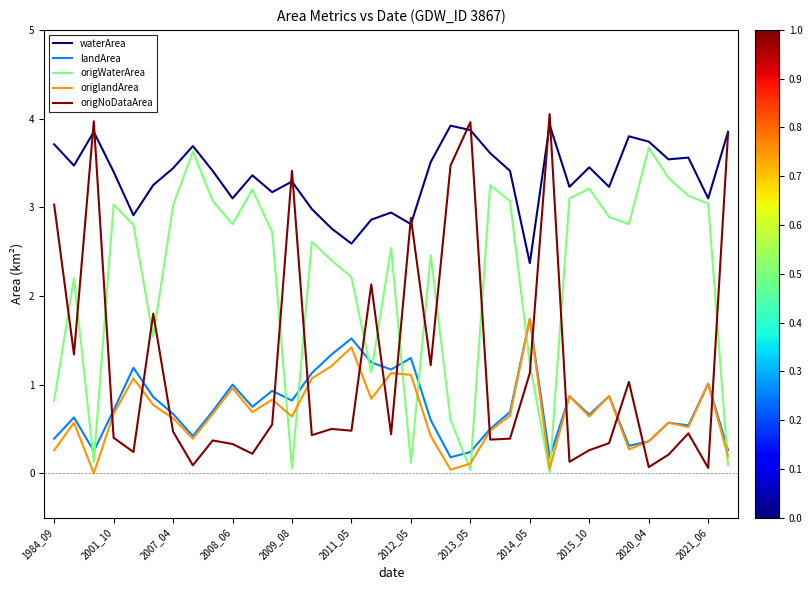

Which series has the widest spread of values?

origNoDataArea